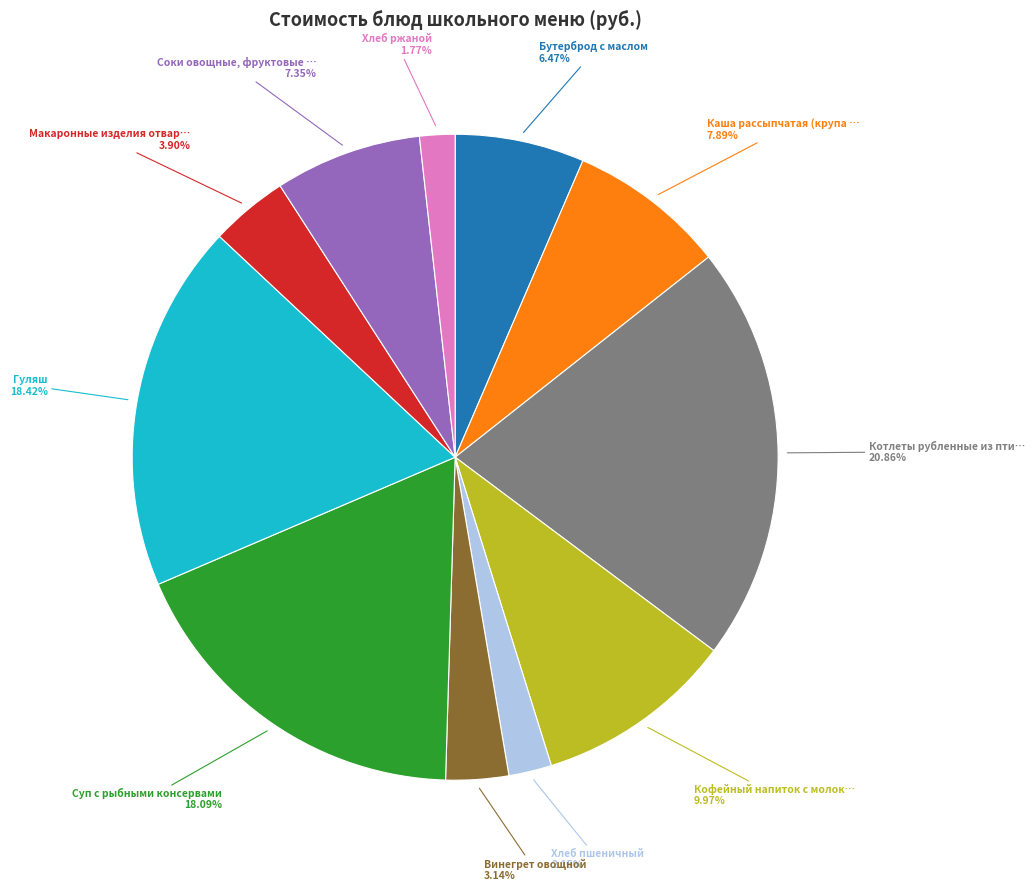

Is there any slice that represents more than half of the pie?

No